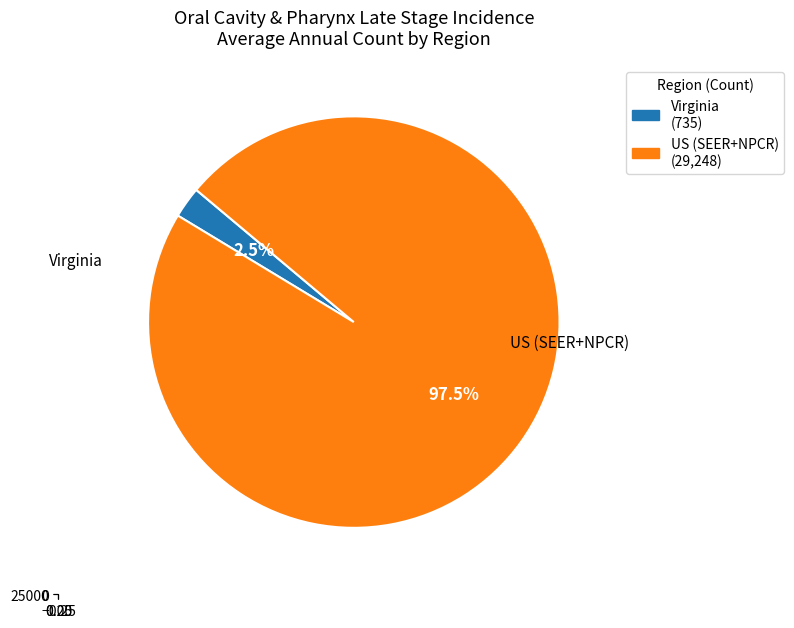

How many slices are in this pie chart?

2